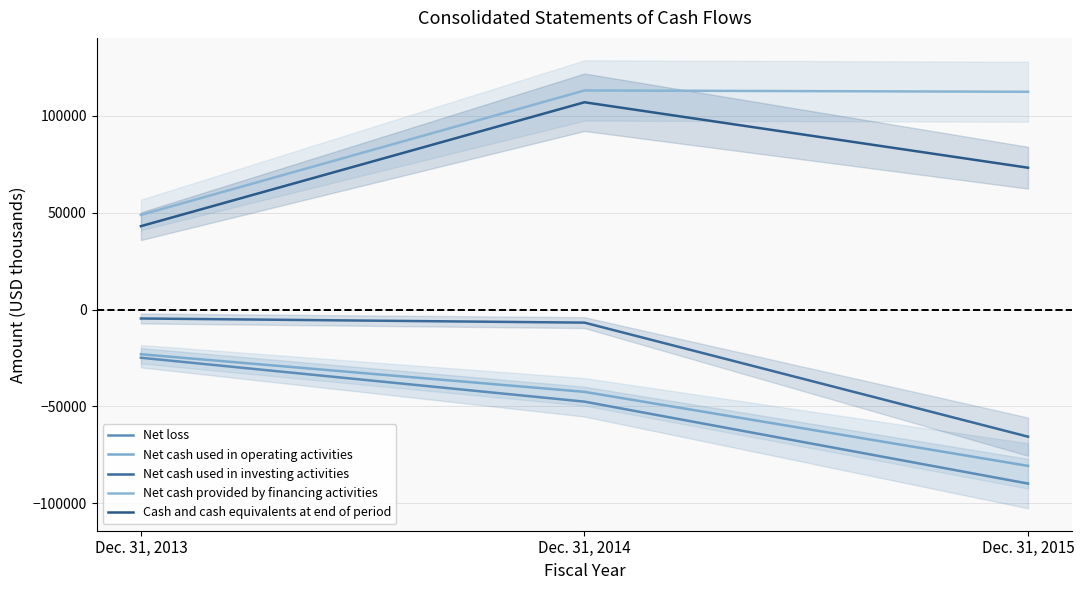

Is this an area chart (filled region under the line)?

No